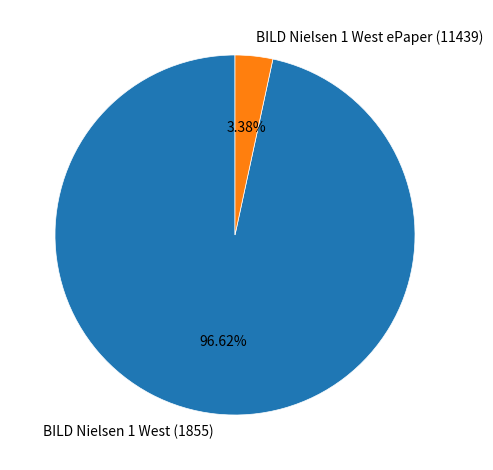

True or false: BILD Nielsen 1 West ePaper (11439) accounts for 3% of the total.

True